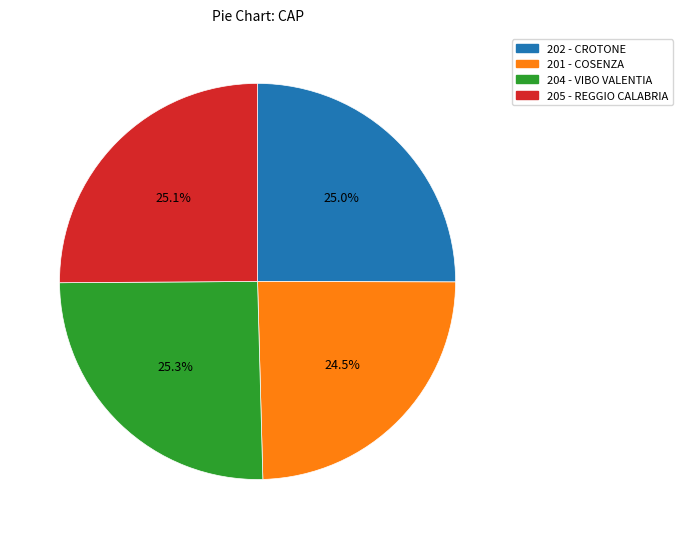

What percentage is NOT represented by 205 - REGGIO CALABRIA?

74.9%